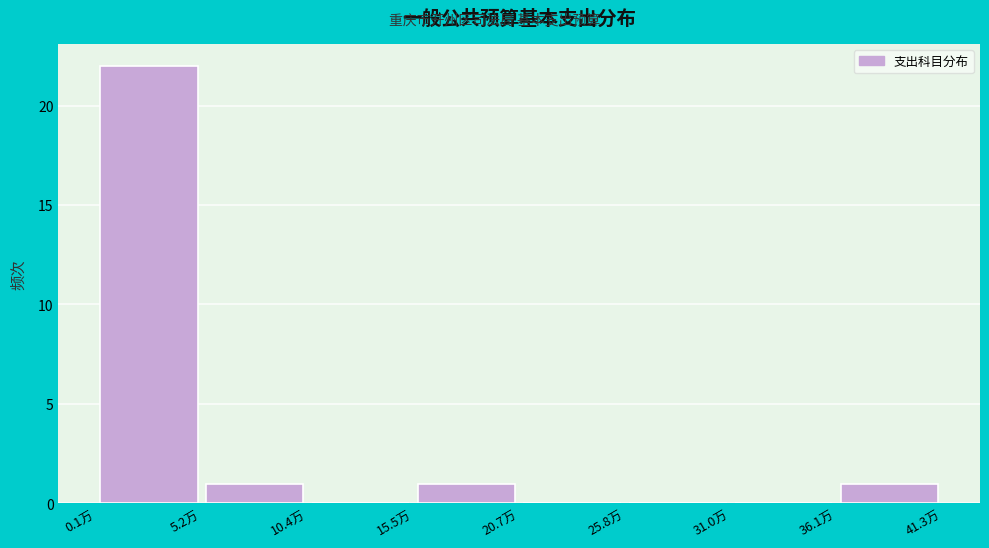

What is the height of the bar covering 5 to 10 on the x-axis? Neither the bar edges nor the heights are printed on the chart, so give them approximately, as read against the axes.

1